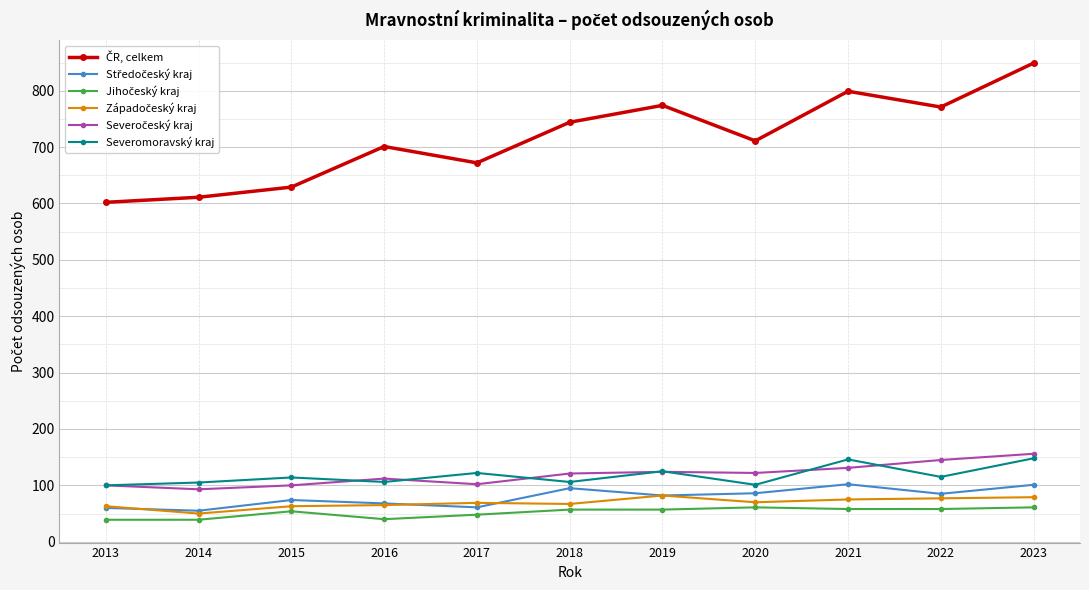

Does the chart display data point markers on the line(s)?

Yes